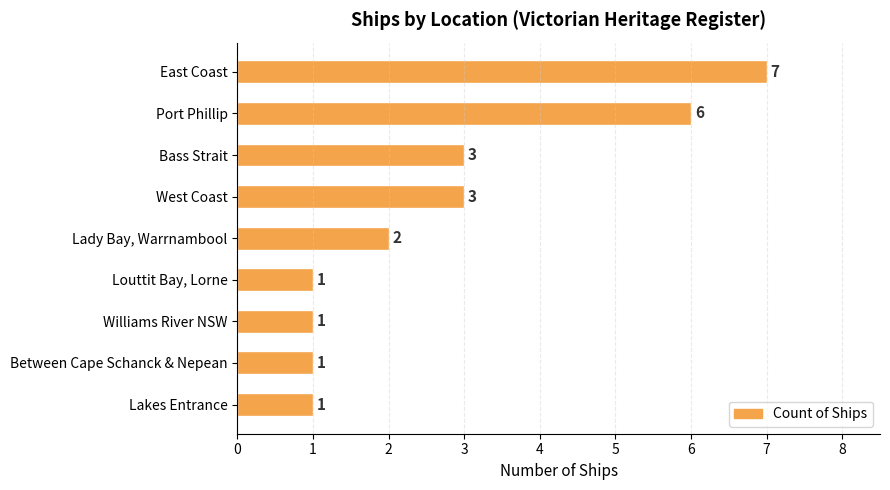

True or false: the data shows 1 at Between Cape Schanck & Nepean.

True